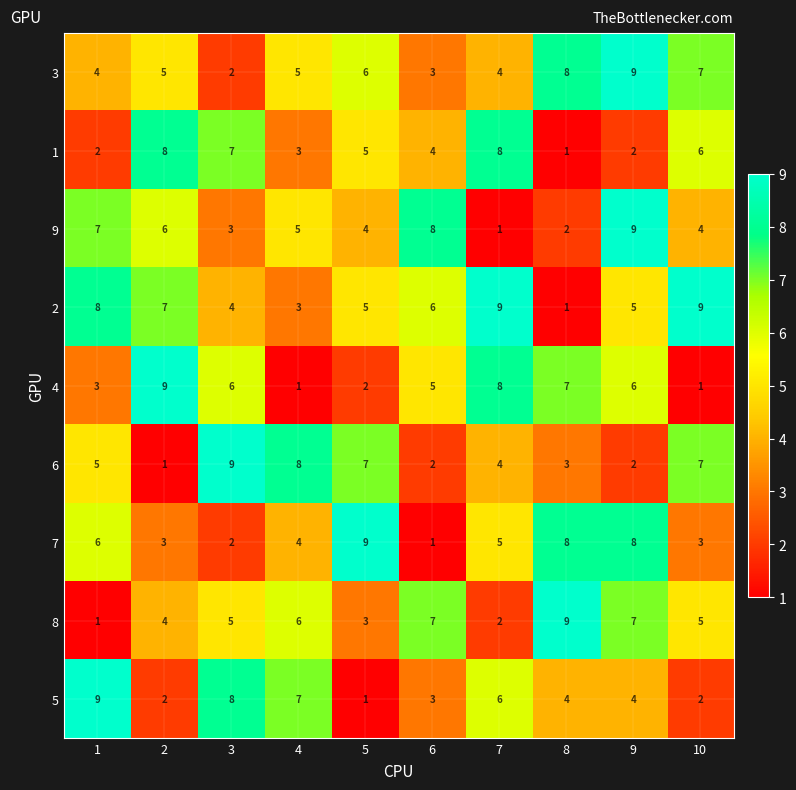

The value of 8 at 9 is 7. True or false?

True